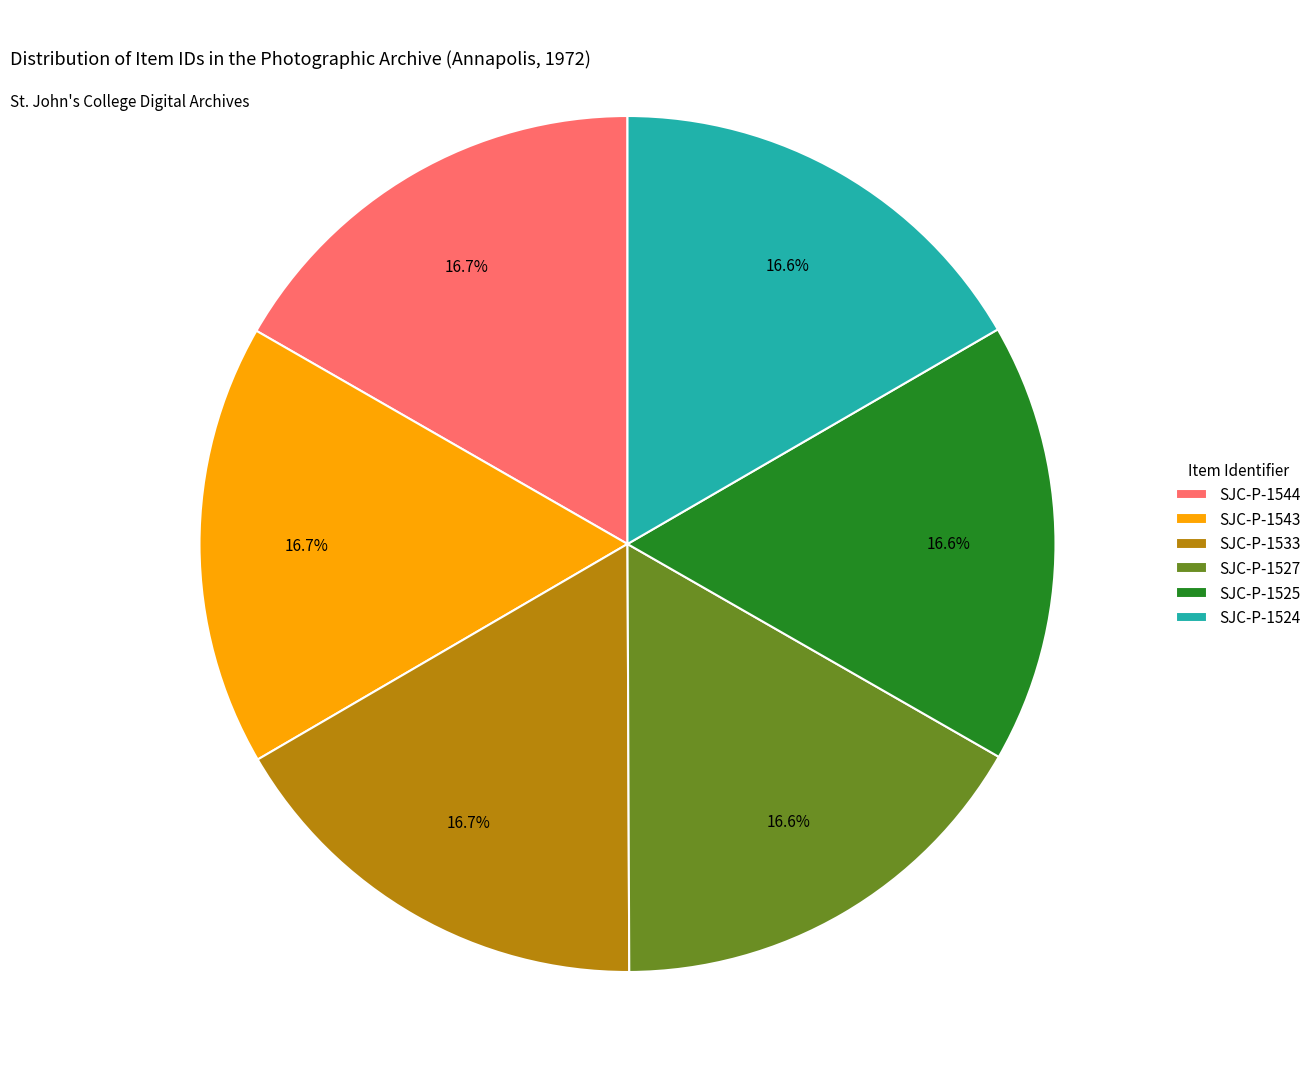

How many slices are in this pie chart?

6